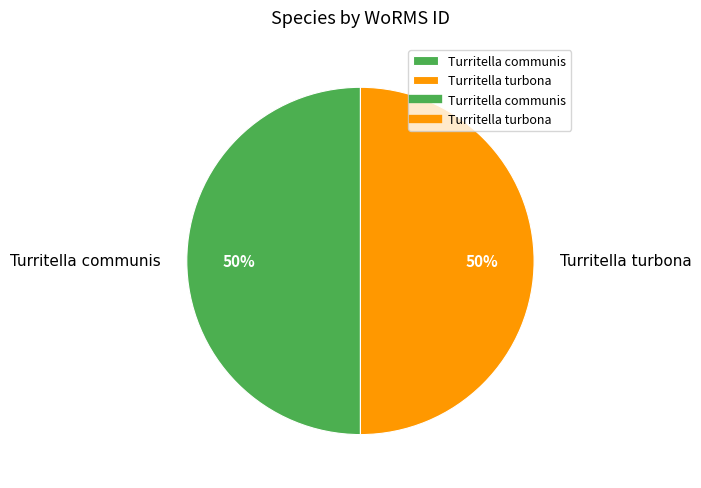

Is the sum of Turritella communis and Turritella turbona greater than half?

Yes